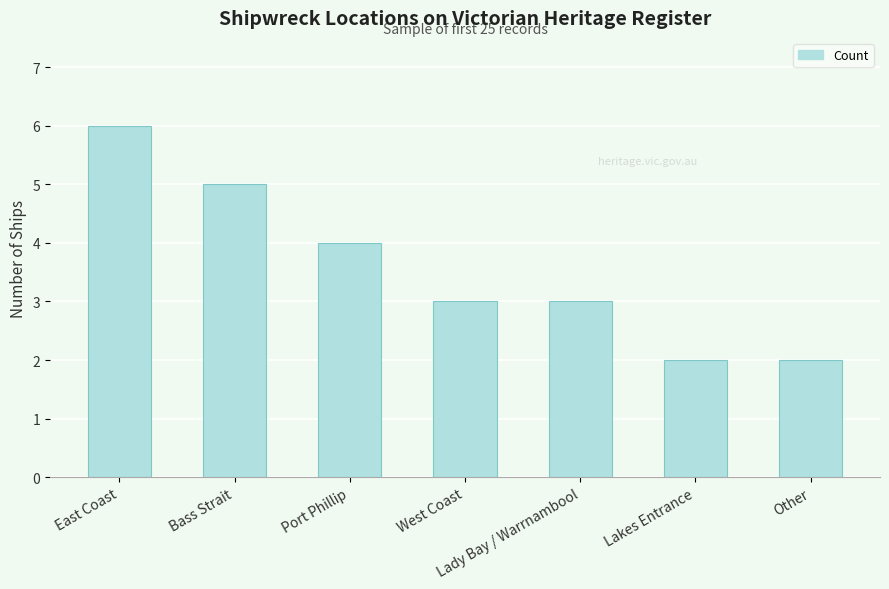

How many values are between 2 and 5?

6